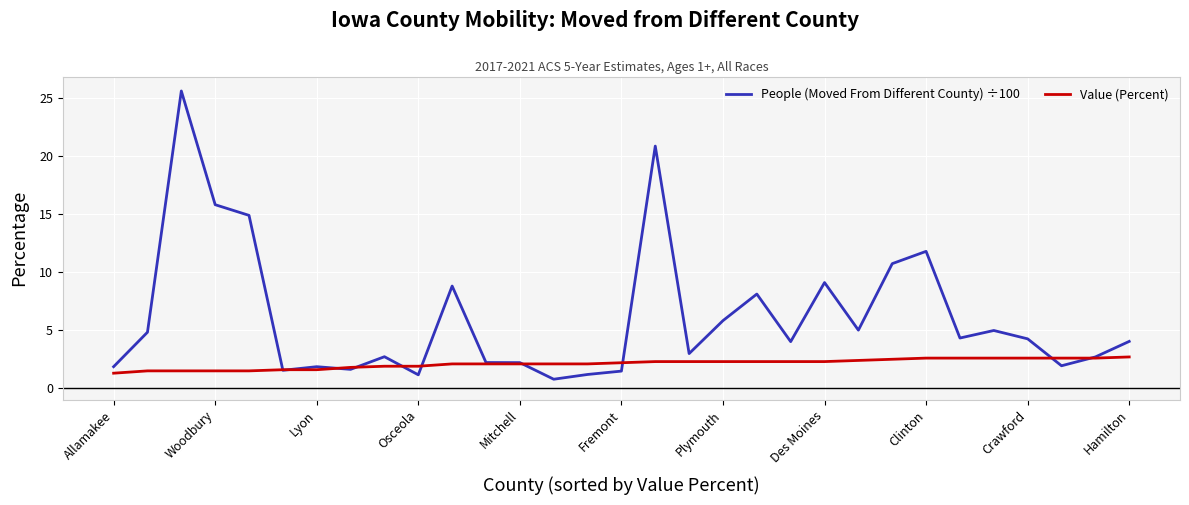

What is the minimum value for People (Moved From Different County) ÷100?

0.8